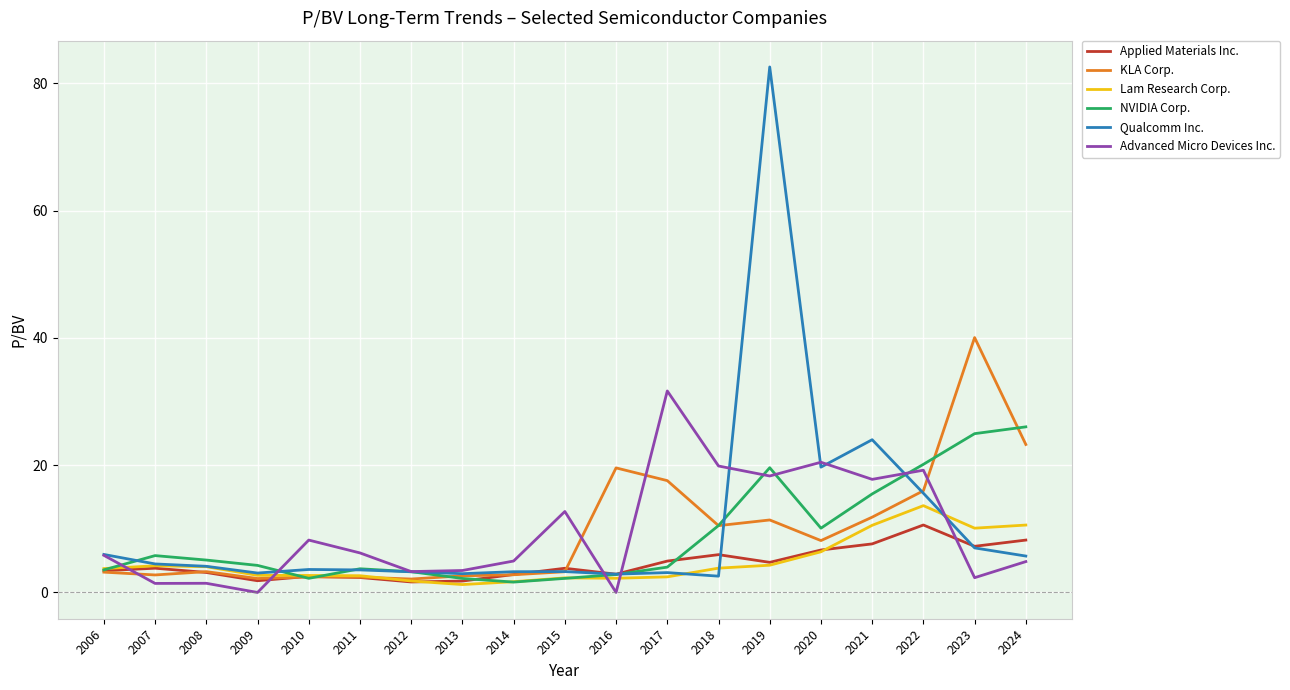

What is the sum of the Advanced Micro Devices Inc. values at 2008 and 2013?

4.9